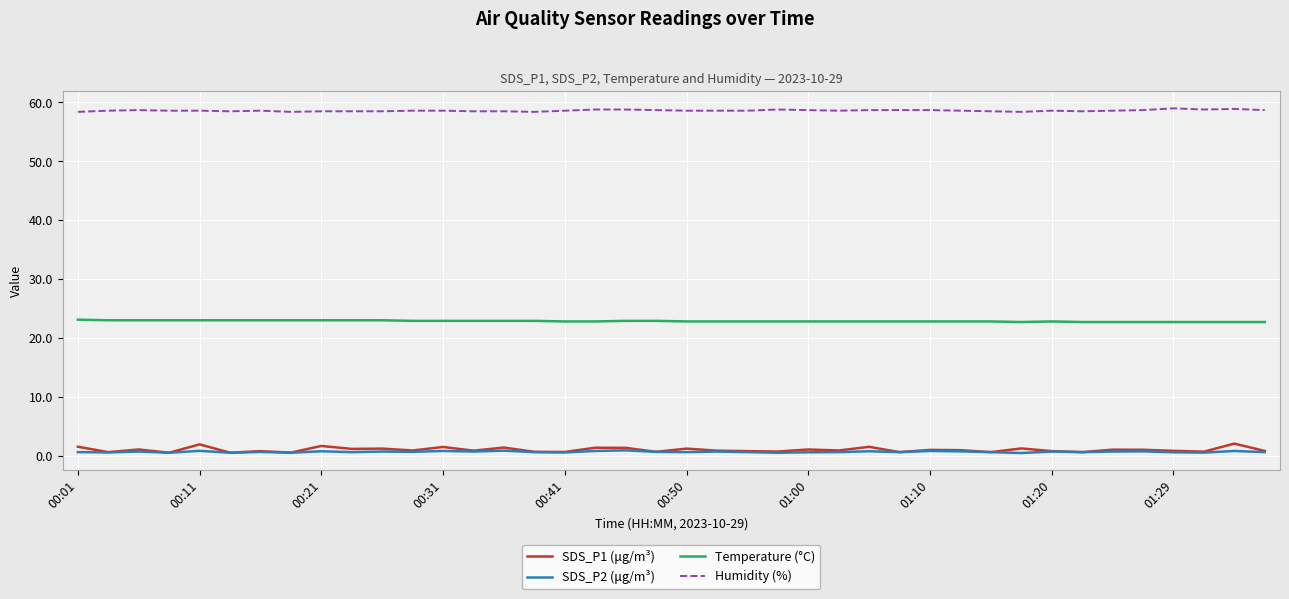

True or false: SDS_P2 (μg/m³) and Humidity (%) intersect in this chart.

False